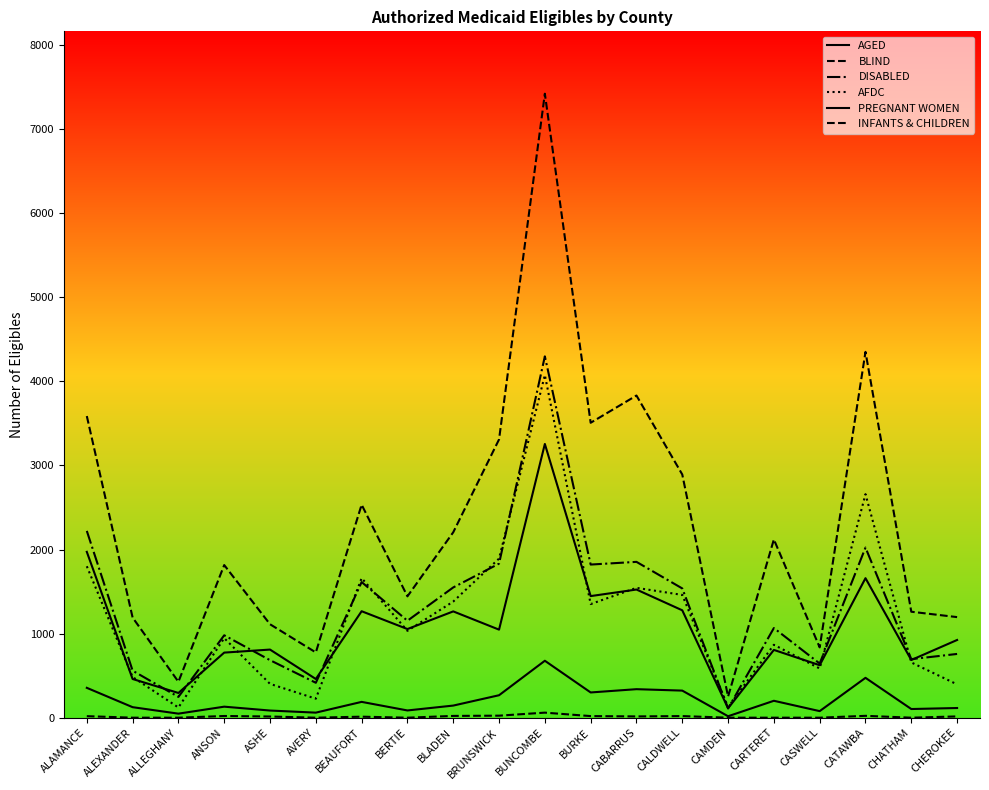

At which label is AGED closest to 1683?

CATAWBA